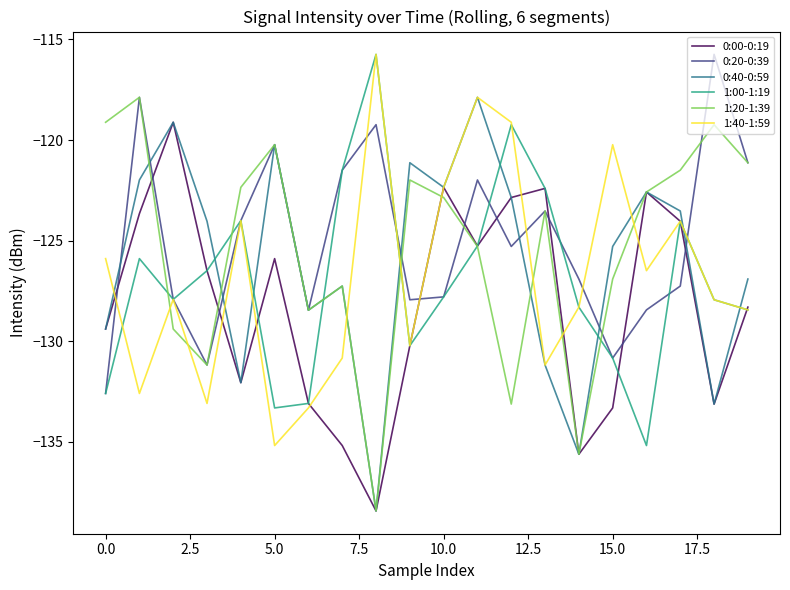

Which series ends up on top after the final intersection of 1:00-1:19 and 0:40-0:59?

0:40-0:59